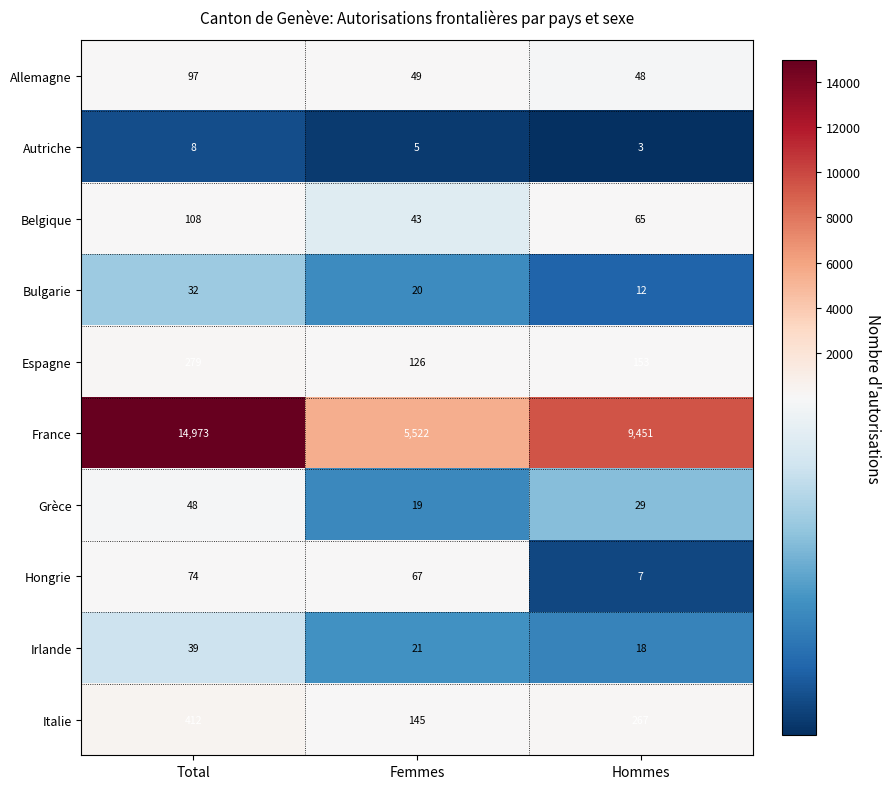

At which category is the sum across all series the highest?

Total